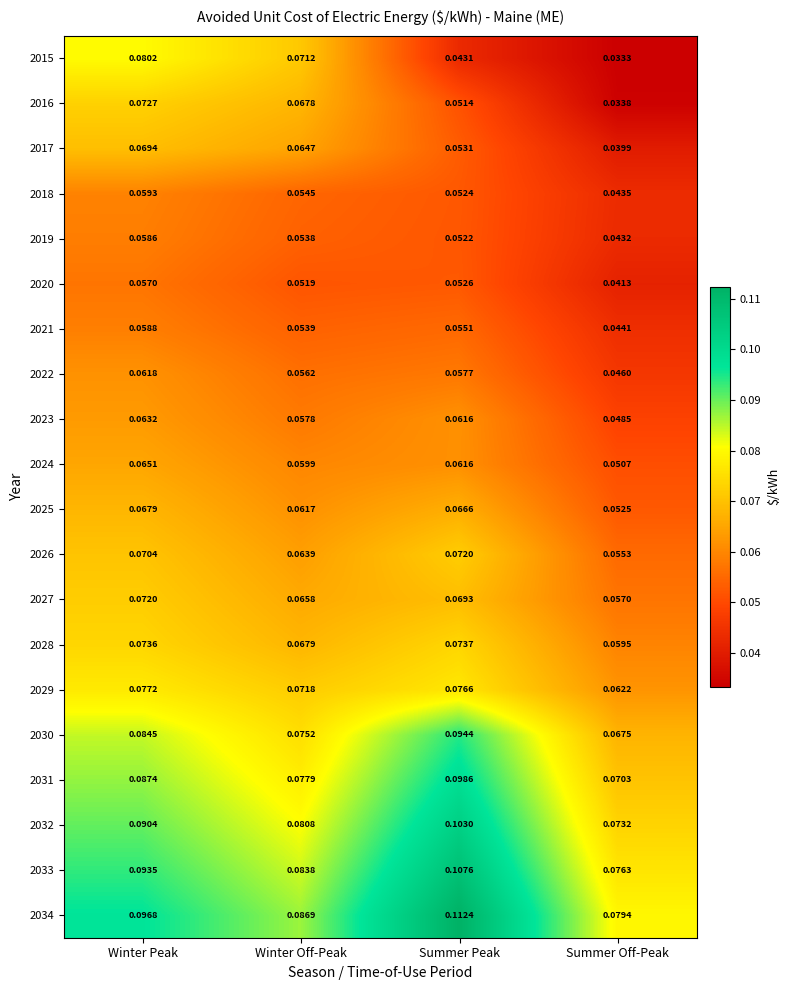

Rank the categories by 2025 value from lowest to highest.

Summer Off-Peak, Winter Off-Peak, Summer Peak, Winter Peak